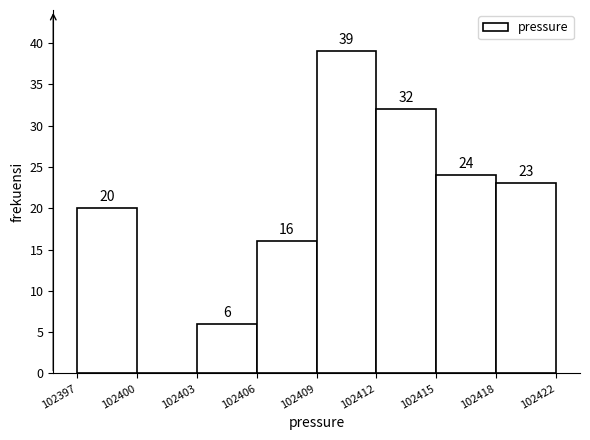

Reading left to right, extract all data points from this chart.

102397=20	102400=0	102403=6	102406=16	102409=39	102412=32	102415=24	102418=23